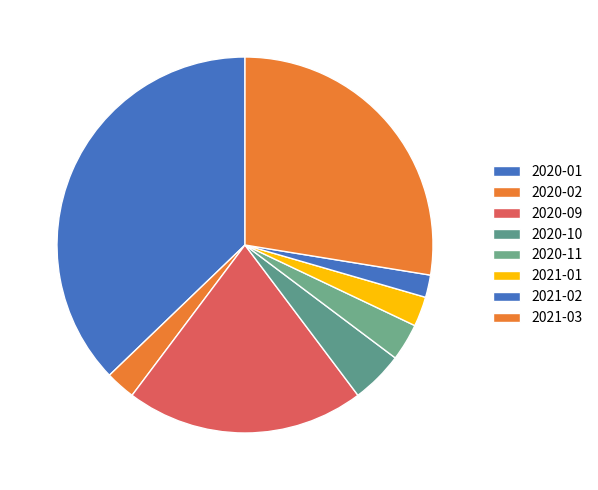

How many segments does this pie chart have?

8